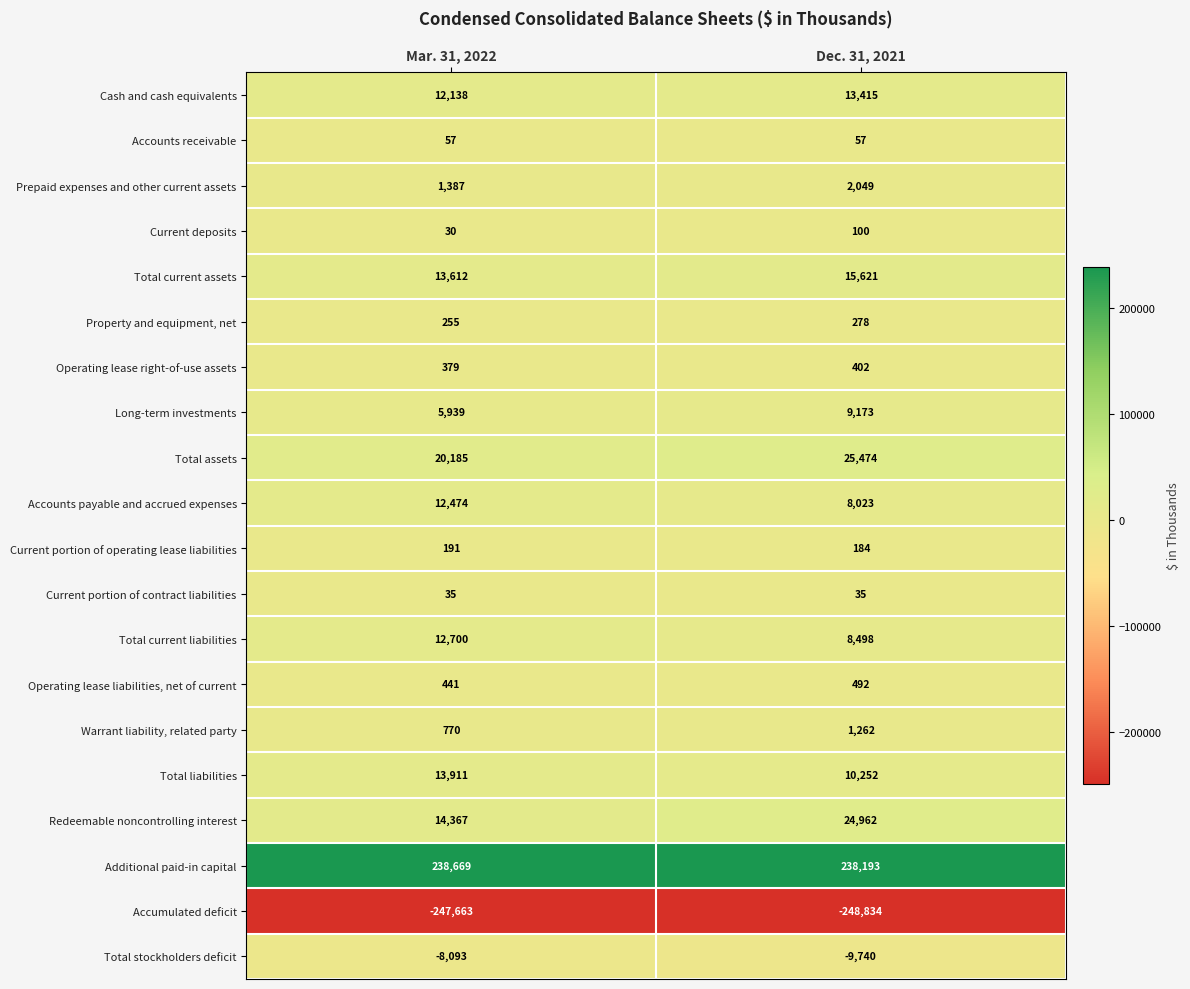

The value of Long-term investments at Mar. 31, 2022 is 2096. True or false?

False